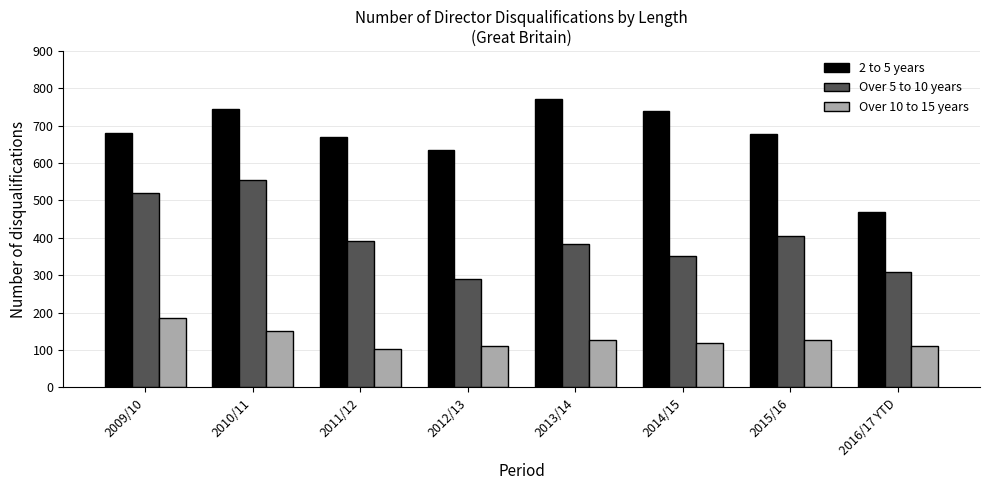

The value of Over 5 to 10 years at 2010/11 is 978. True or false?

False